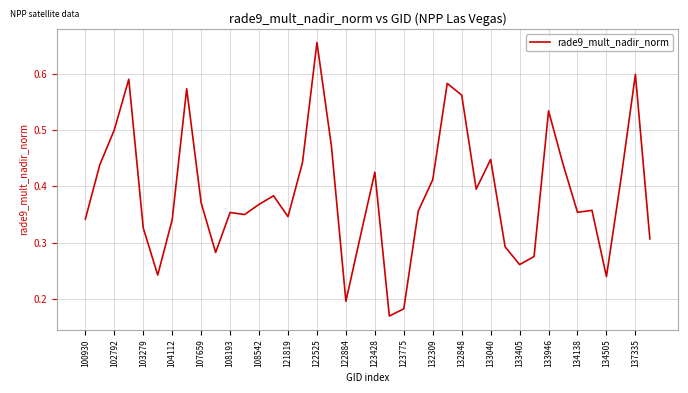

How many lines are shown in the chart?

1